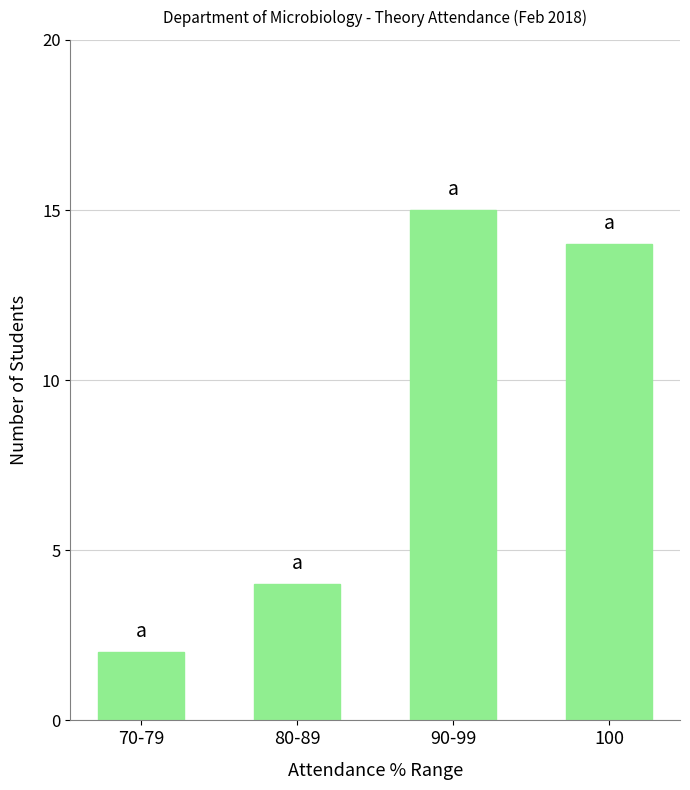

Reading left to right, extract all data points from this chart.

70-79=2	80-89=4	90-99=15	100=14